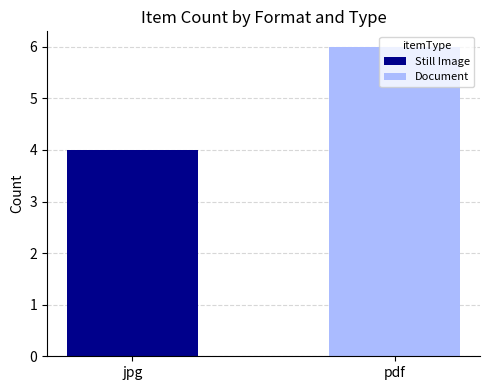

At which label does Still Image reach its peak?

jpg